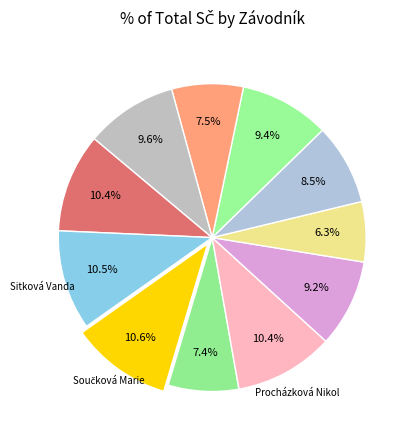

Rank the categories by value from highest to lowest.

Součková Marie, Sitková Vanda, Procházková Nikol, Procházková Sára, Nápravníková Abby, Vlašicová Albína, Novotná Tereza, Němcová Šárka, Netopilová Tereza, Zapletalová Eliška, Plašilová Lucie